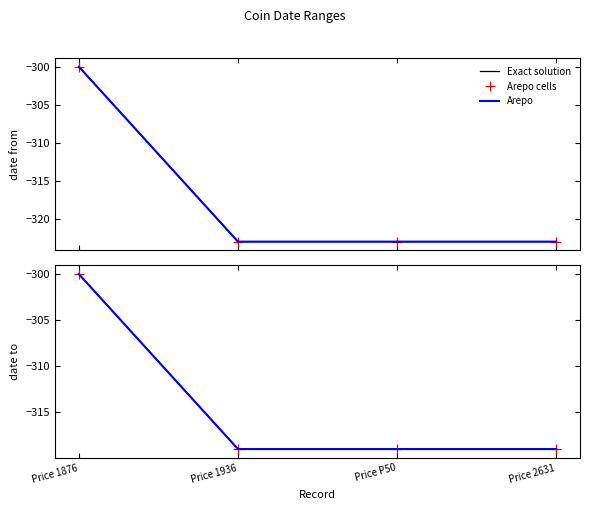

Reading left to right, what are all the values shown in this chart?

Exact solution: -300	-319	-319	-319
Arepo cells: -300	-319	-319	-319
Arepo: -300	-319	-319	-319